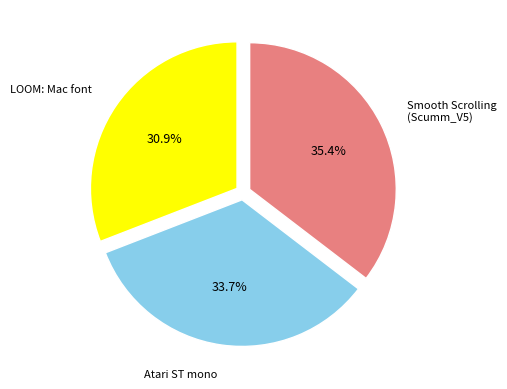

Is there a majority slice in this chart?

No